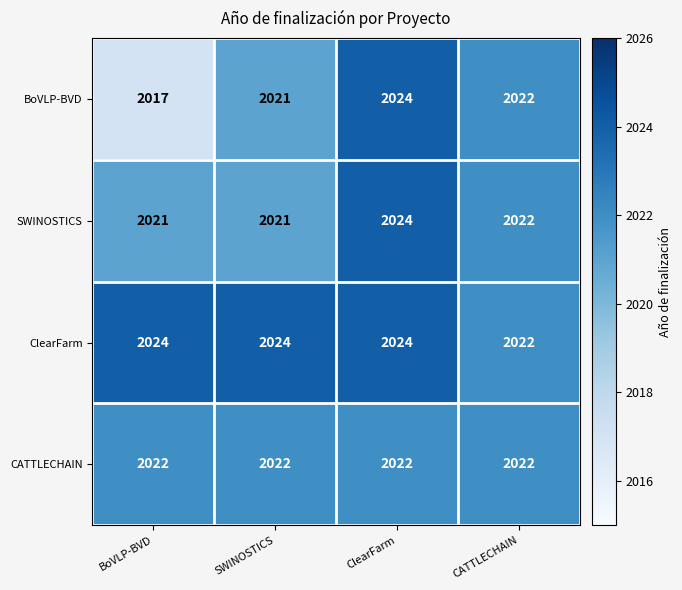

Count the number of data series in this chart.

4